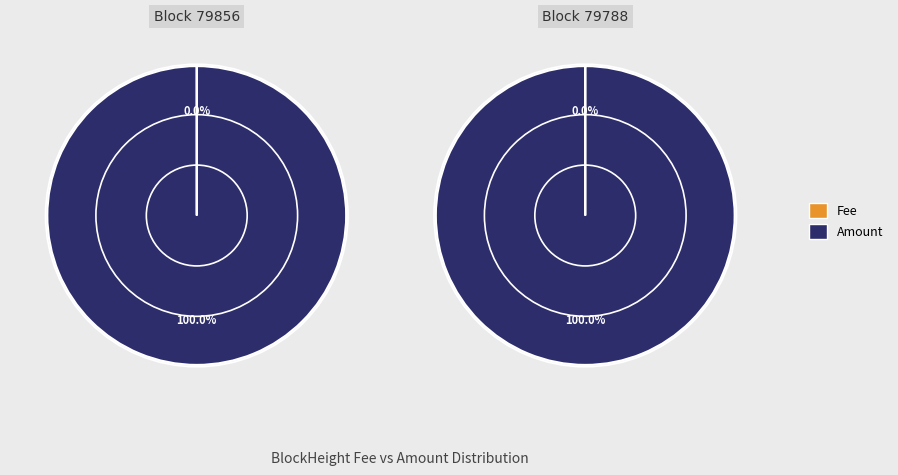

How many segments does this pie chart have?

2